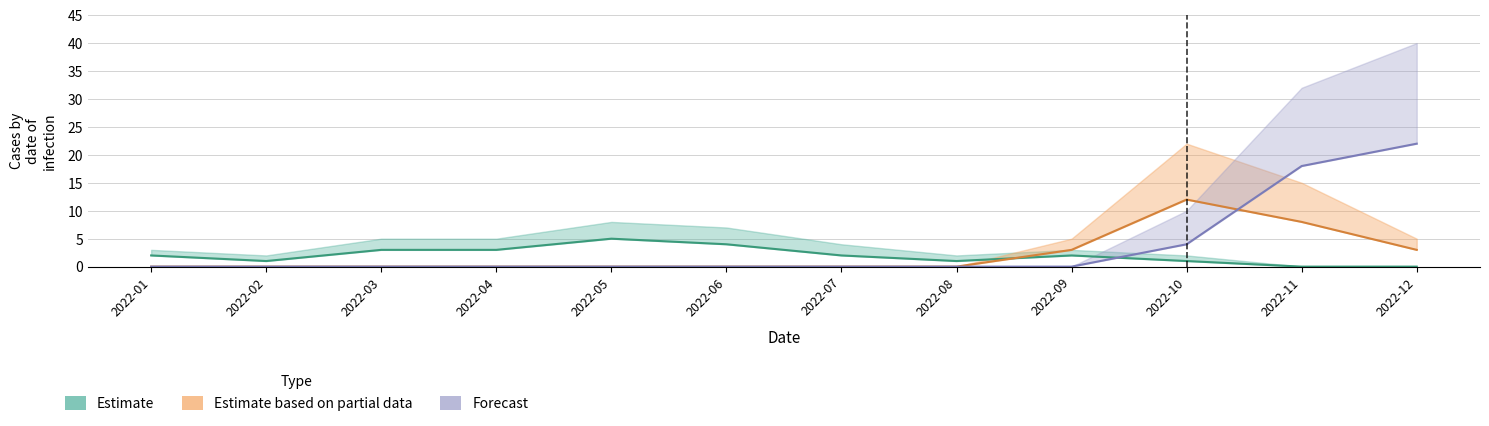

What is the average value of the Estimate series?

2